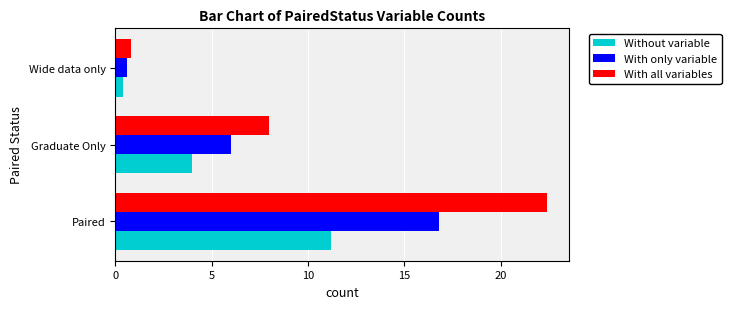

True or false: Without variable has a value of 11.2 at Paired.

True